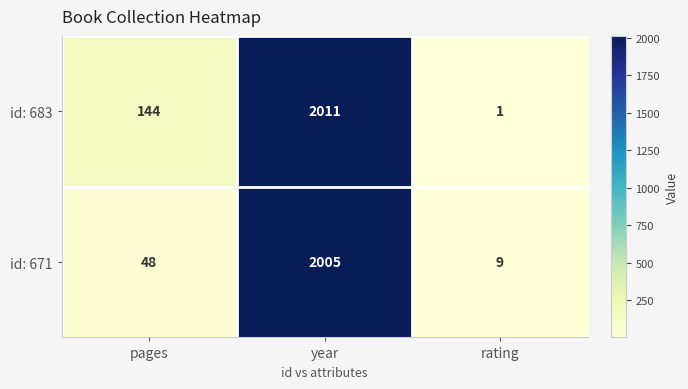

The id: 671 series shows 79 at pages. True or false?

False